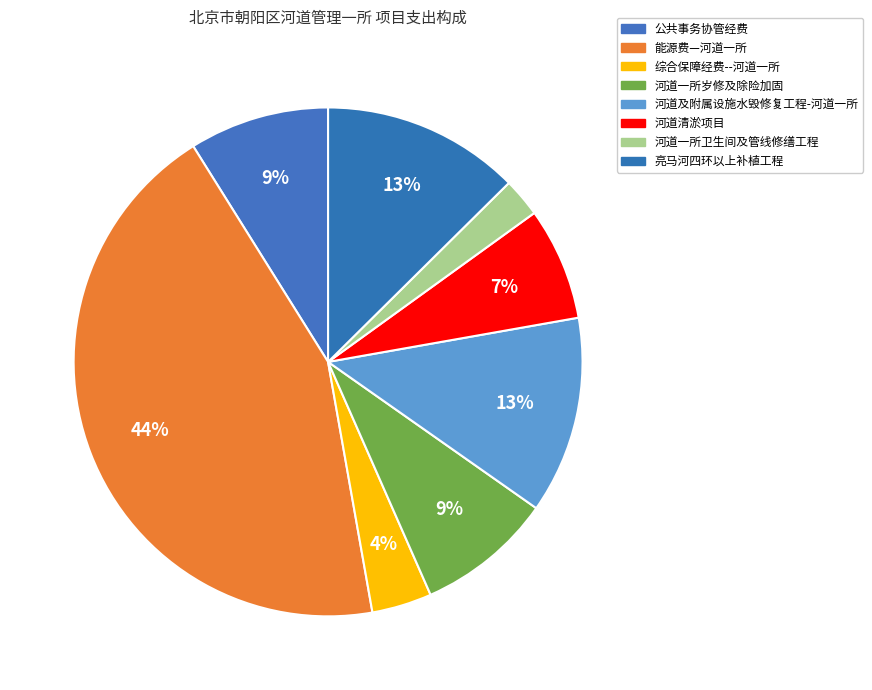

What is the change in value from 综合保障经费--河道一所 to 河道及附属设施水毁修复工程-河道一所?

+140.6